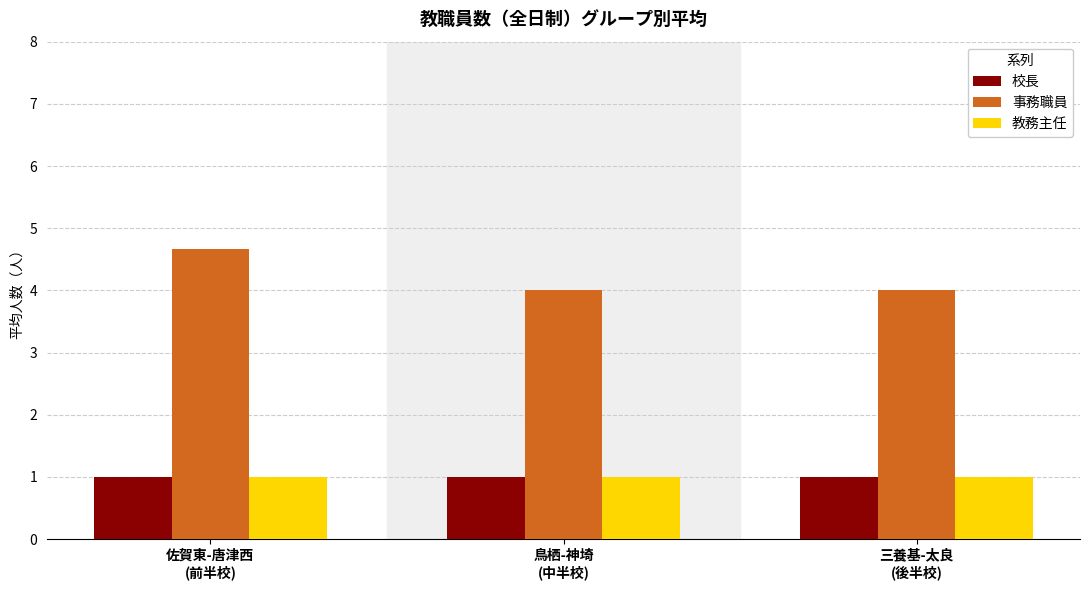

What is the maximum value shown in the chart?

4.7